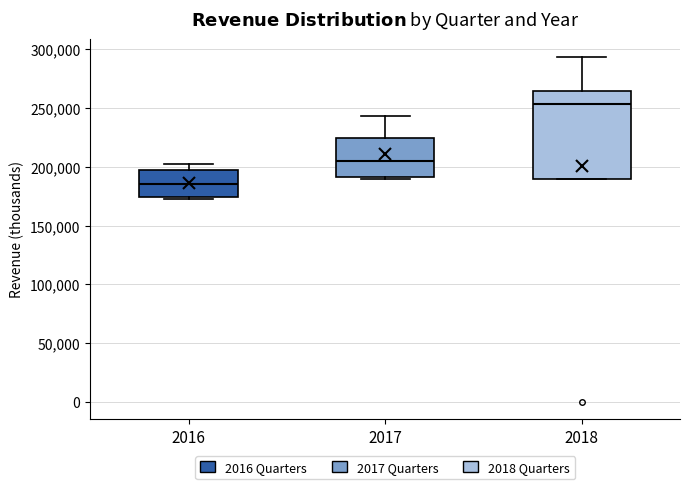

Comparing the boxes themselves (not the whiskers), which one is the tallest?

2018